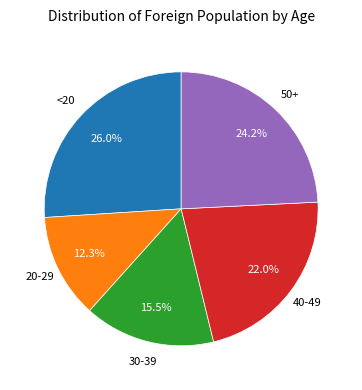

Is there any slice that represents more than half of the pie?

No